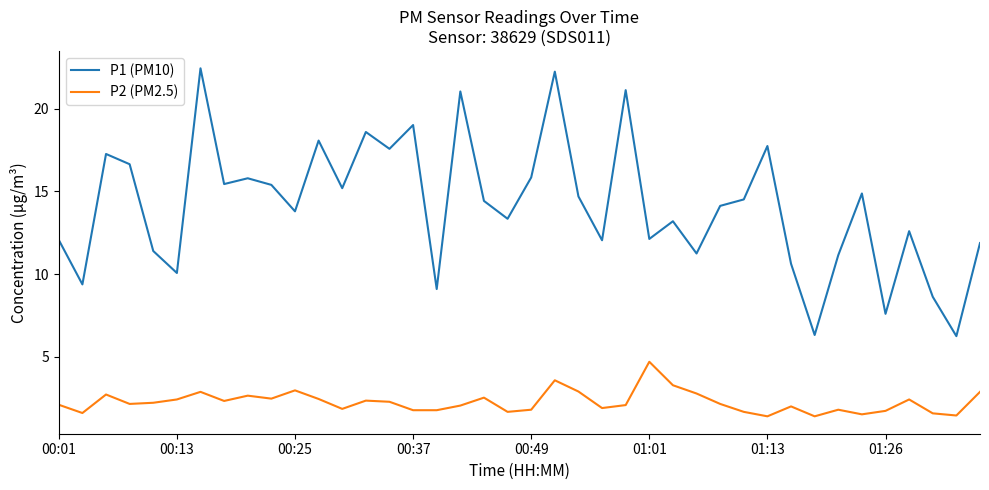

In P2 (PM2.5), how many points are higher than both neighbors (excluding endpoints)?

11